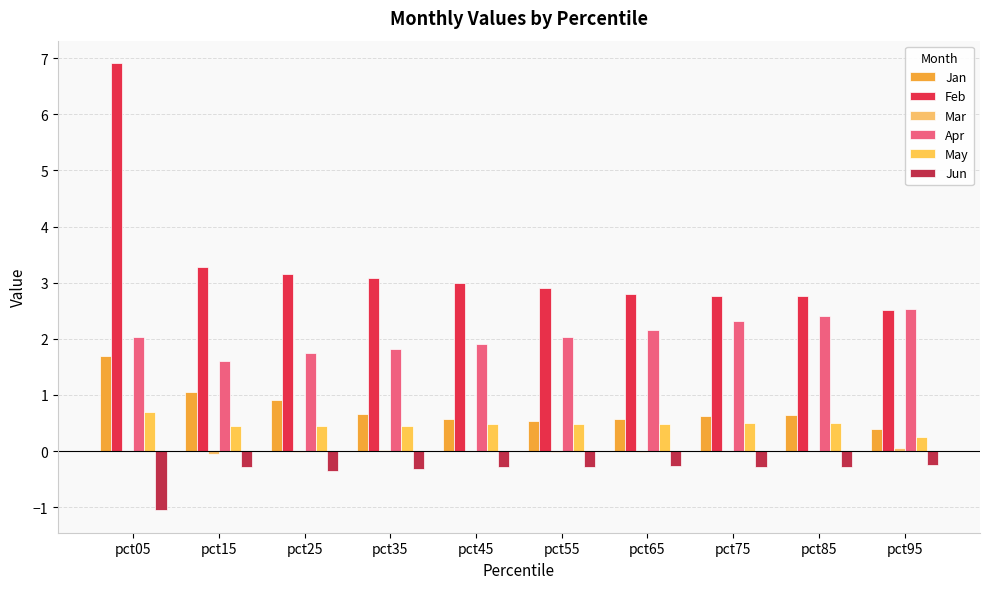

Reading left to right, extract all data points from this chart.

Jan: pct05=1.7	pct15=1.1	pct25=0.9	pct35=0.7	pct45=0.6	pct55=0.5	pct65=0.6	pct75=0.6	pct85=0.6	pct95=0.4
Feb: pct05=6.9	pct15=3.3	pct25=3.2	pct35=3.1	pct45=3.0	pct55=2.9	pct65=2.8	pct75=2.8	pct85=2.8	pct95=2.5
Mar: pct05=0.0	pct15=-0.0	pct25=-0.0	pct35=0.0	pct45=0.0	pct55=-0.0	pct65=-0.0	pct75=-0.0	pct85=0.0	pct95=0.1
Apr: pct05=2.0	pct15=1.6	pct25=1.8	pct35=1.8	pct45=1.9	pct55=2.0	pct65=2.2	pct75=2.3	pct85=2.4	pct95=2.5
May: pct05=0.7	pct15=0.5	pct25=0.5	pct35=0.5	pct45=0.5	pct55=0.5	pct65=0.5	pct75=0.5	pct85=0.5	pct95=0.3
Jun: pct05=-1.1	pct15=-0.3	pct25=-0.4	pct35=-0.3	pct45=-0.3	pct55=-0.3	pct65=-0.3	pct75=-0.3	pct85=-0.3	pct95=-0.2